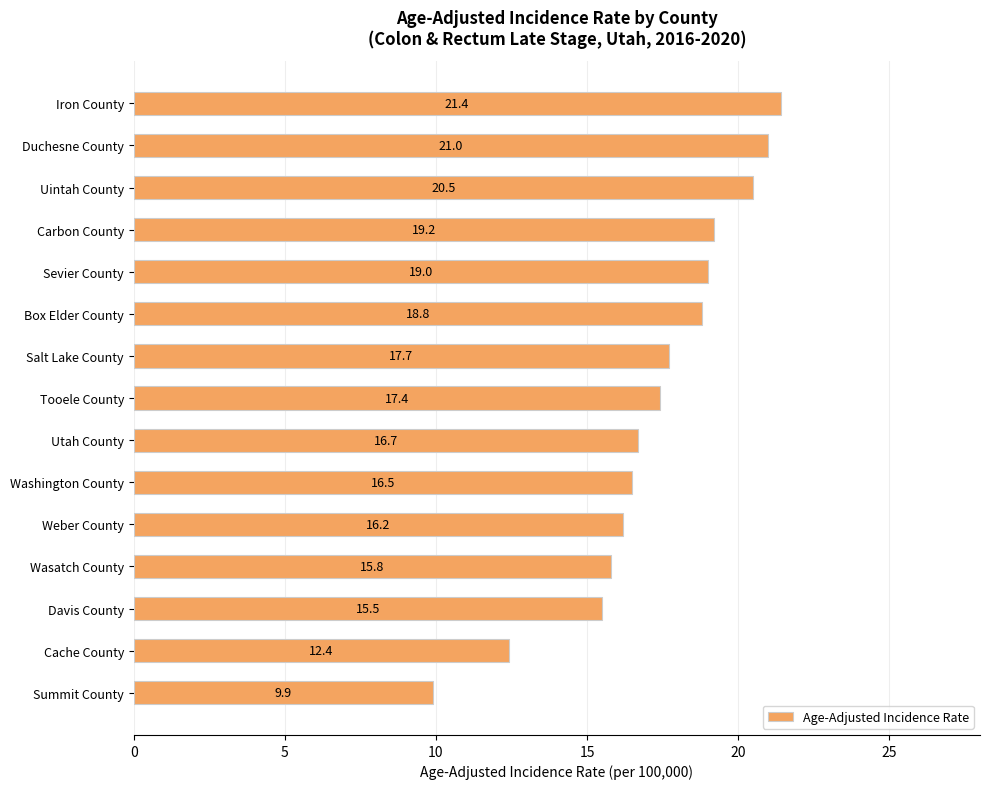

How many data points are less than 17?

7